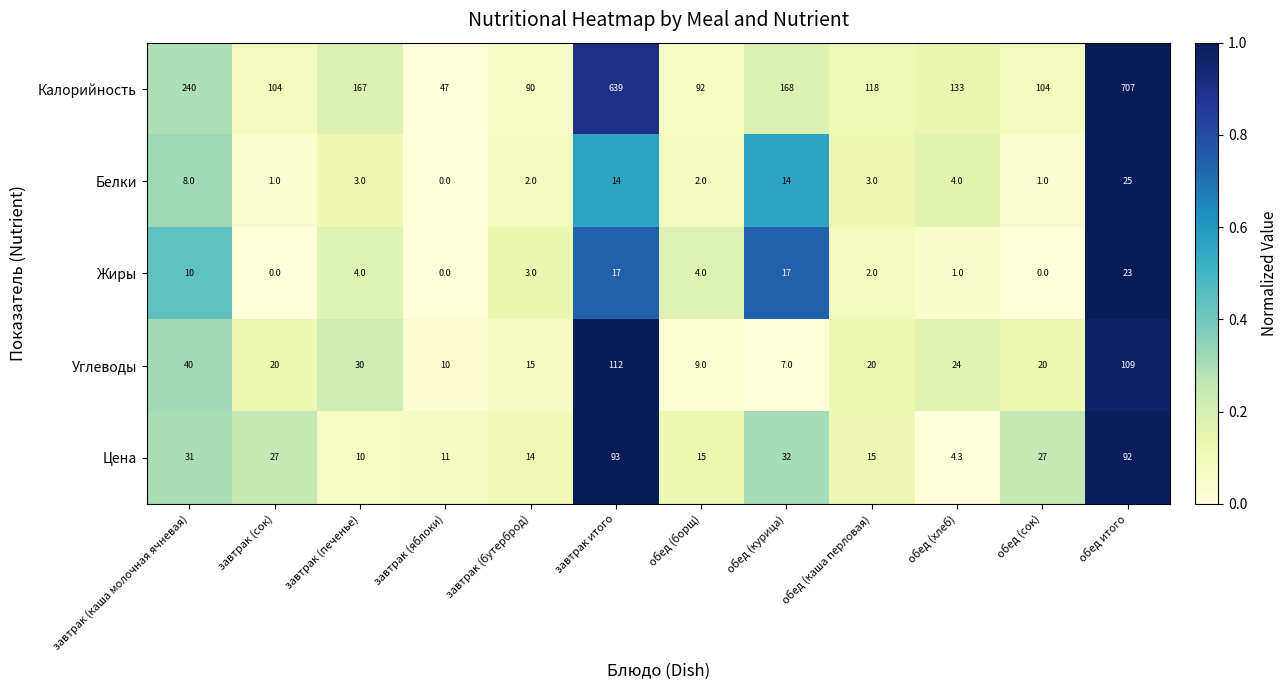

Rank the series by their maximum value, from highest to lowest.

Калорийность, Углеводы, Цена, Белки, Жиры